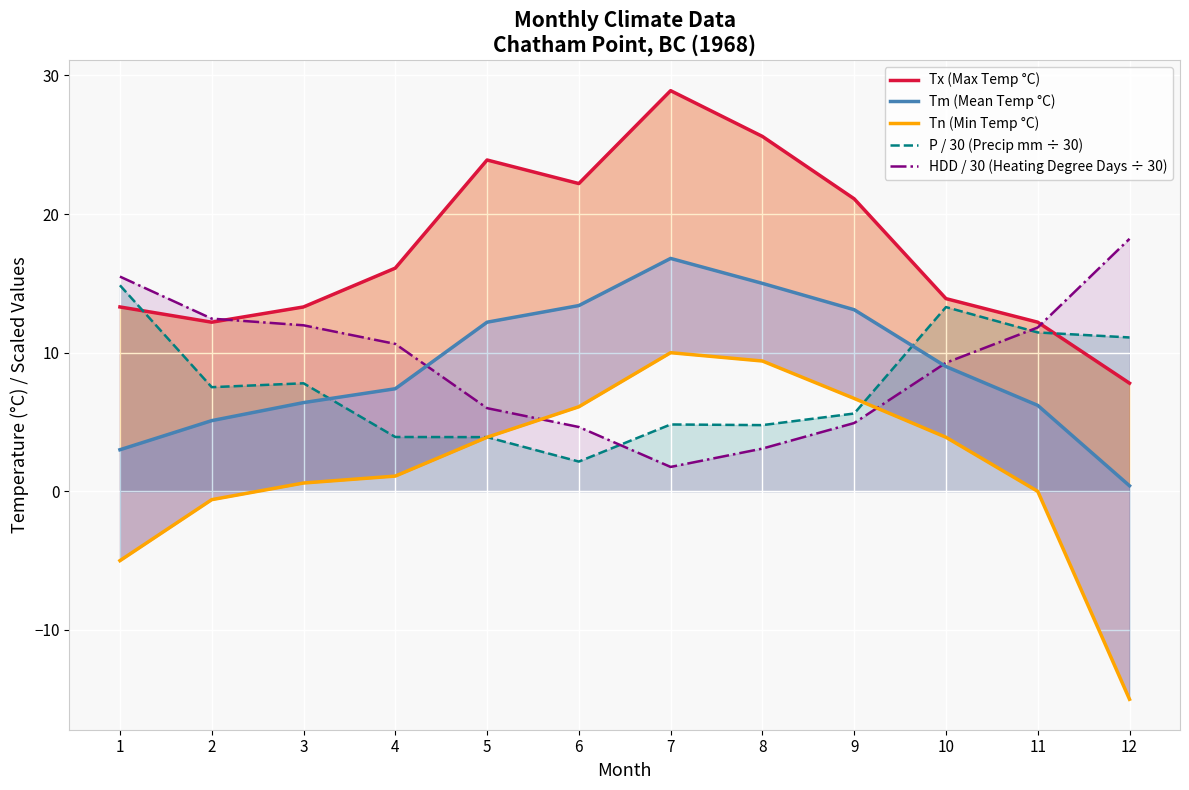

Does the chart display data point markers on the line(s)?

No